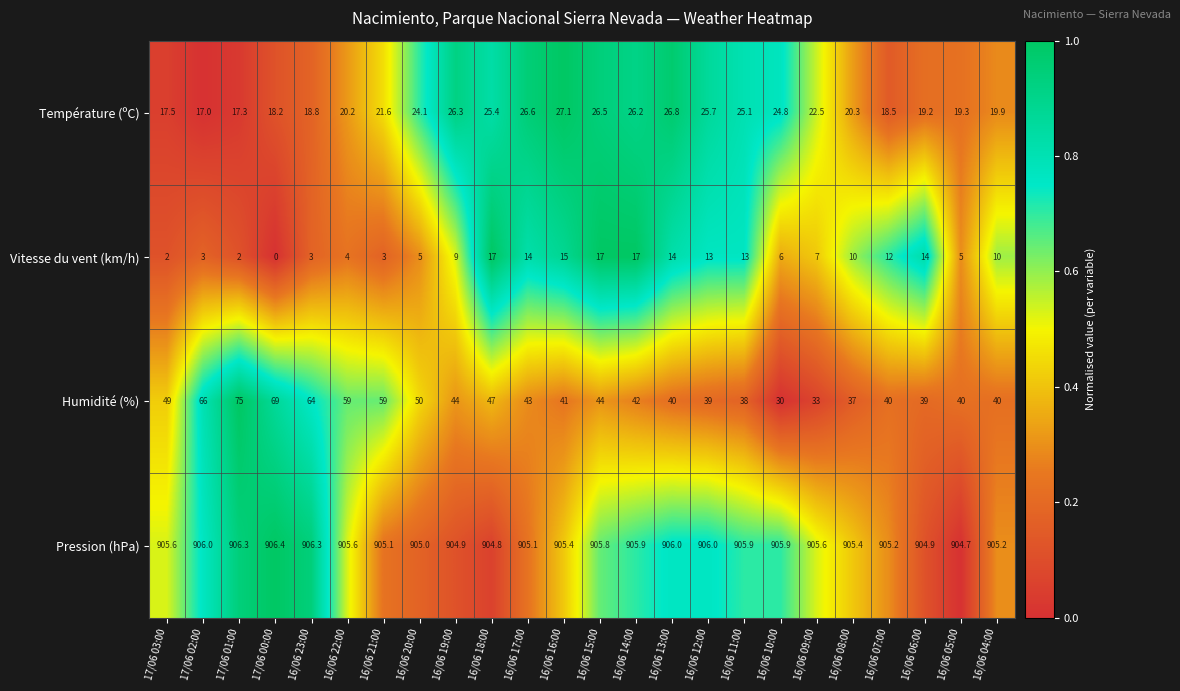

Rank the series by their maximum value, from highest to lowest.

Pression (hPa), Humidité (%), Température (ºC), Vitesse du vent (km/h)